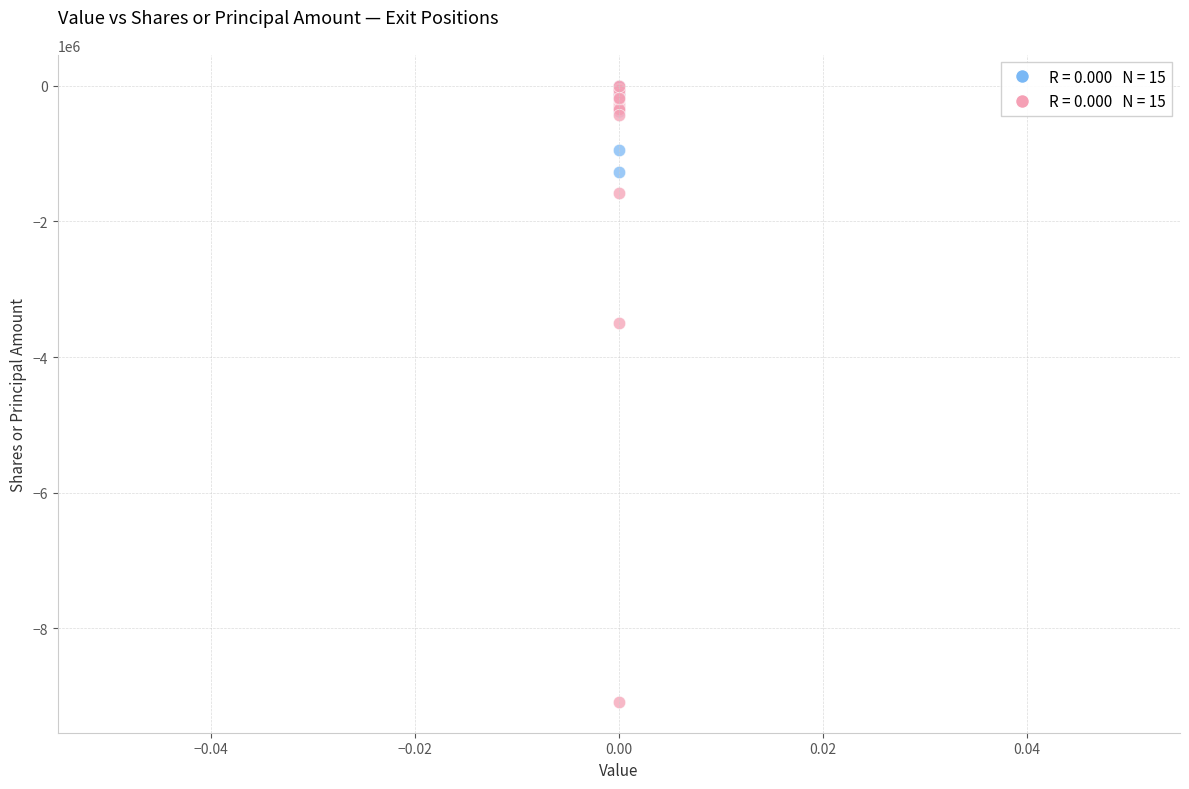

Across all series, what Y value is closest to -4541538?

-3500000